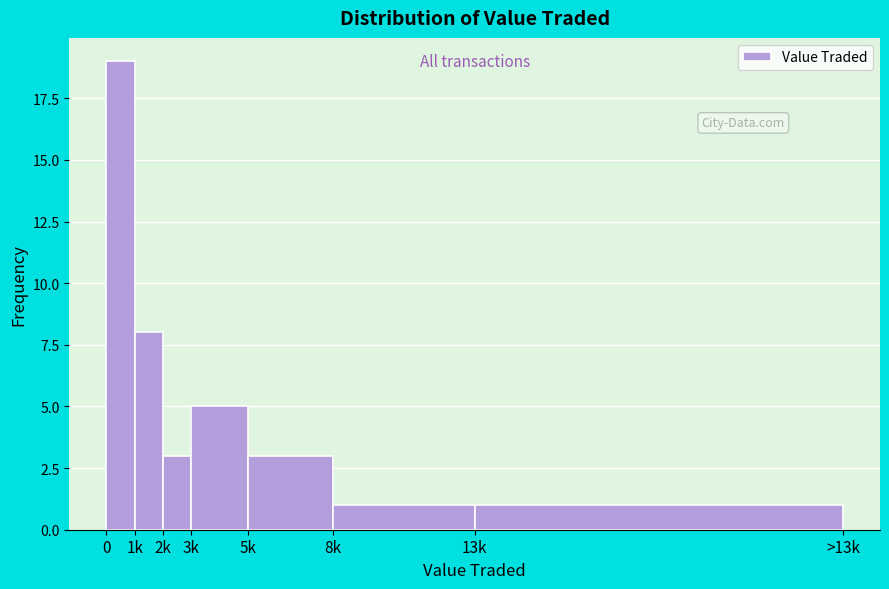

Reading left to right, extract all data points from this chart.

19	8	3	5	3	1	1